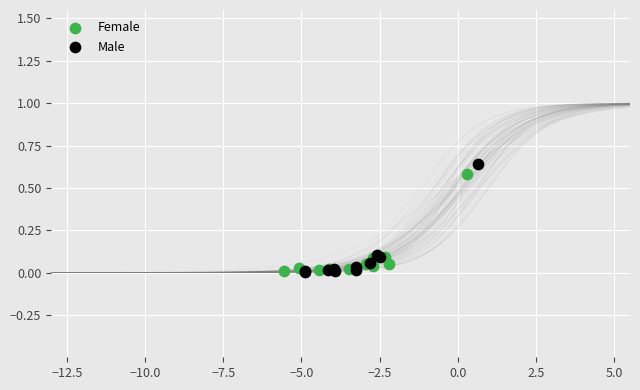

Which series has the largest Y range (max minus min)?

Male